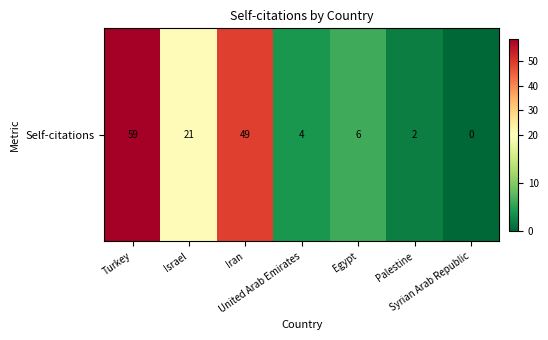

True or false: the data shows 6 at Egypt.

True